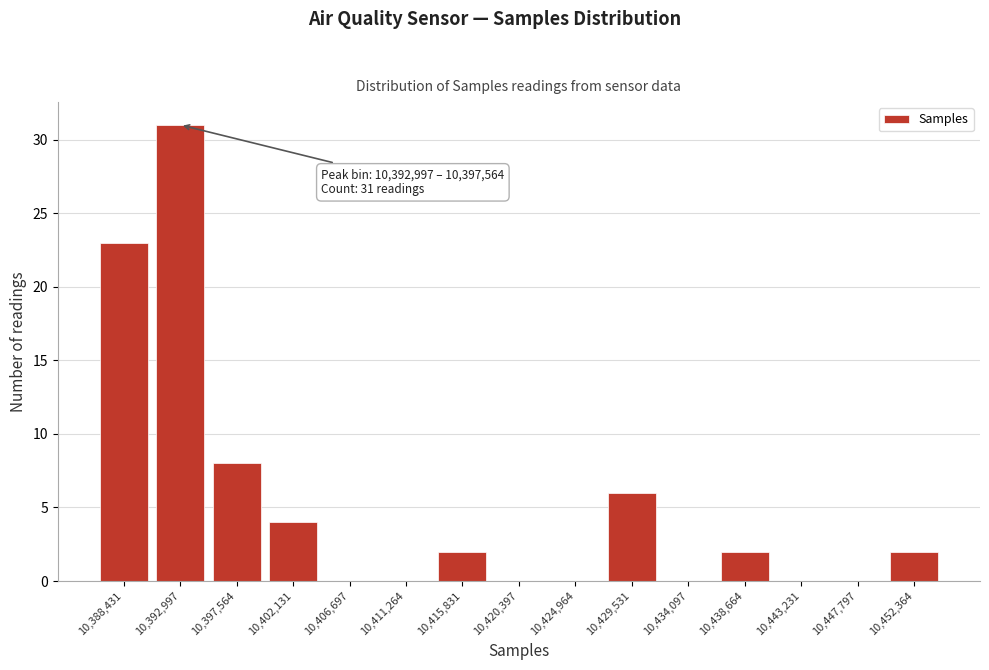

Reading left to right, list all the values displayed in this chart.

10,388,431=23	10,392,997=31	10,397,564=8	10,402,131=4	10,406,697=0	10,411,264=0	10,415,831=2	10,420,397=0	10,424,964=0	10,429,531=6	10,434,097=0	10,438,664=2	10,443,231=0	10,447,797=0	10,452,364=2